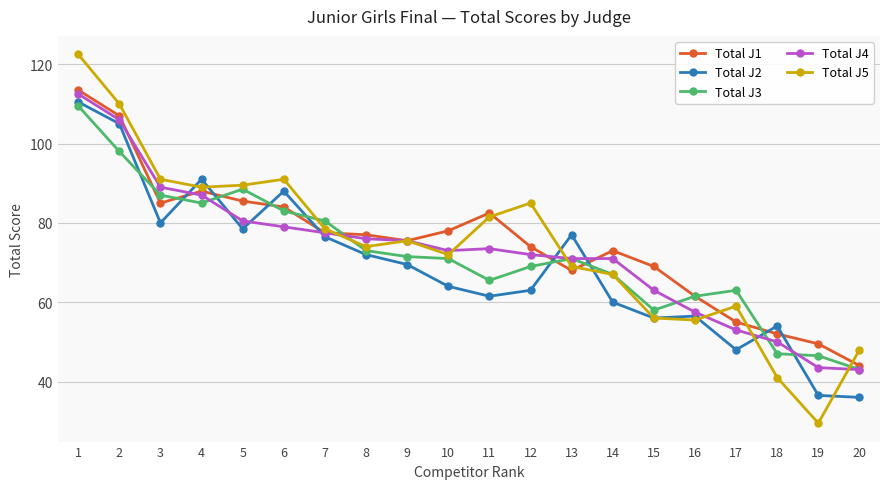

What is the total value across all series at 6?

425.0